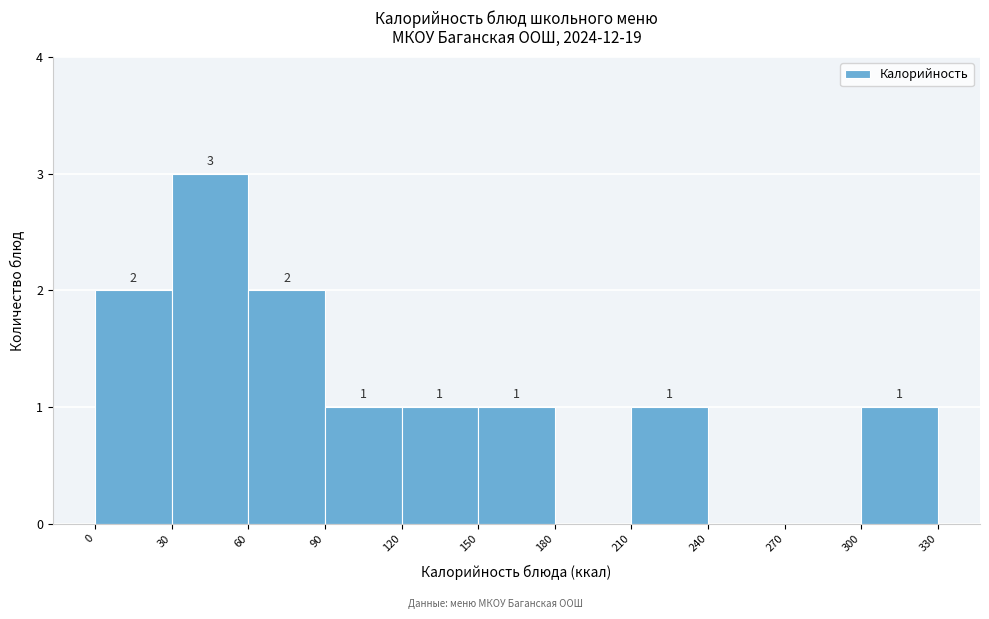

Over which range of the x-axis is the bar tallest?

30 to 60